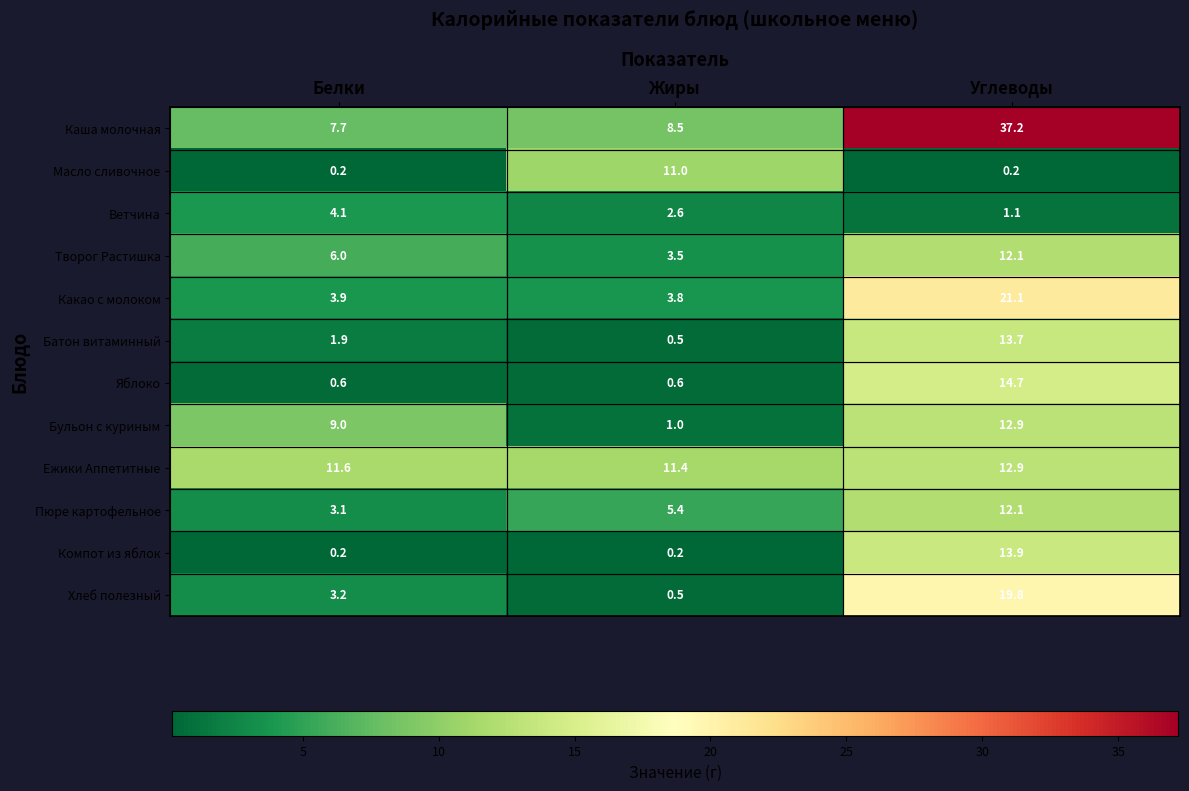

Which series has the largest total across all categories?

Каша молочная